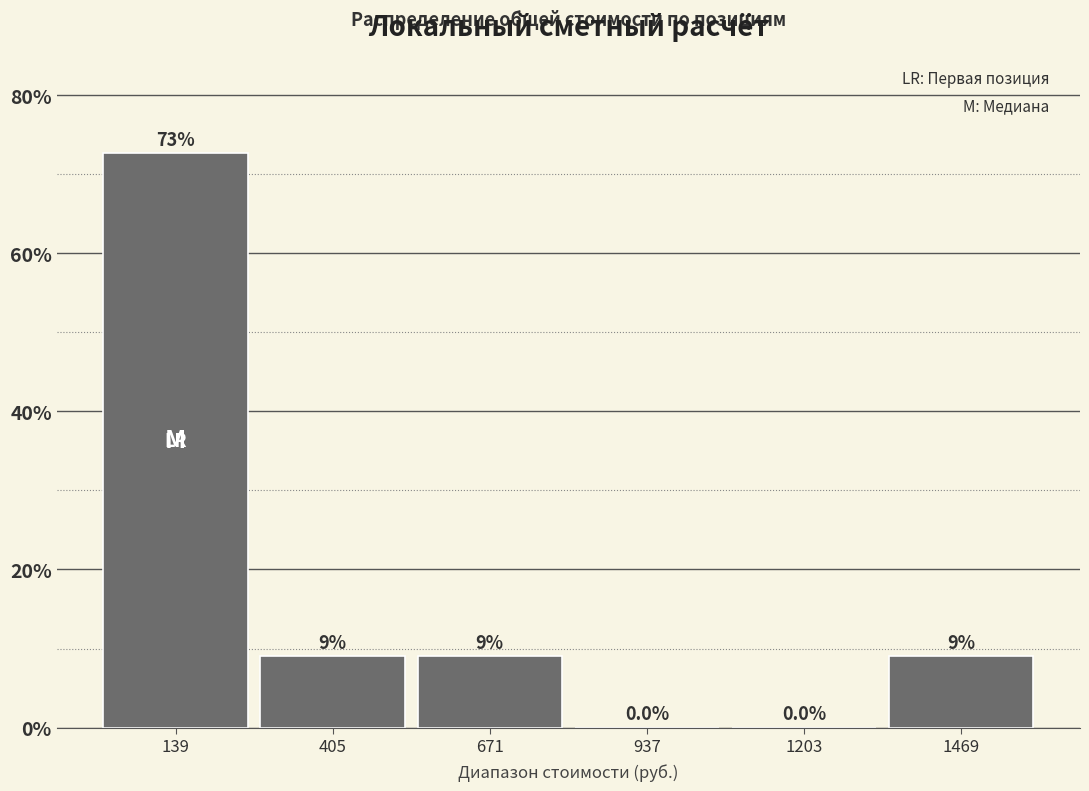

Which range on the x-axis has the tallest bar?

0 to 250